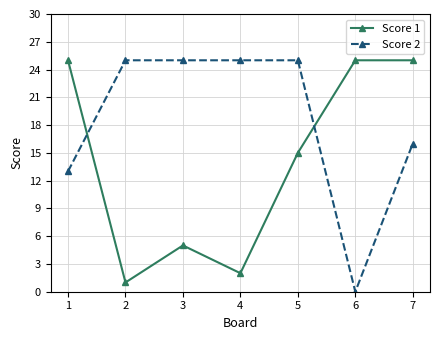

Reading left to right, list all the values displayed in this chart.

Score 1: 25	1	5	2	15	25	25
Score 2: 13	25	25	25	25	0	16